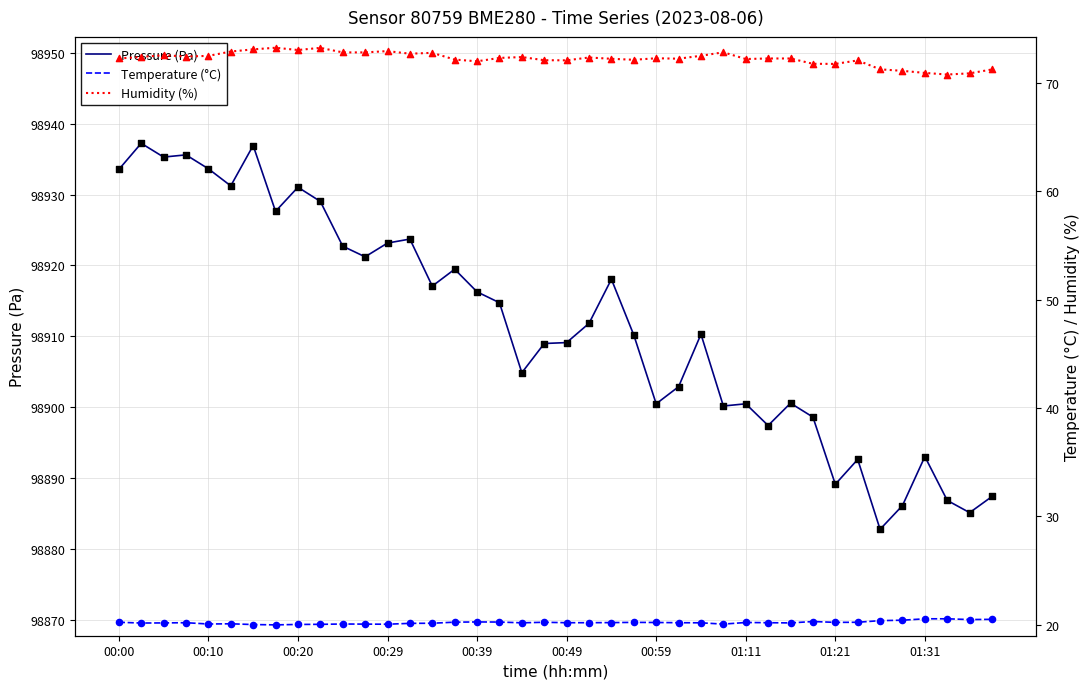

What are all the series names shown in the legend?

Pressure (Pa), Temperature (°C), Humidity (%)